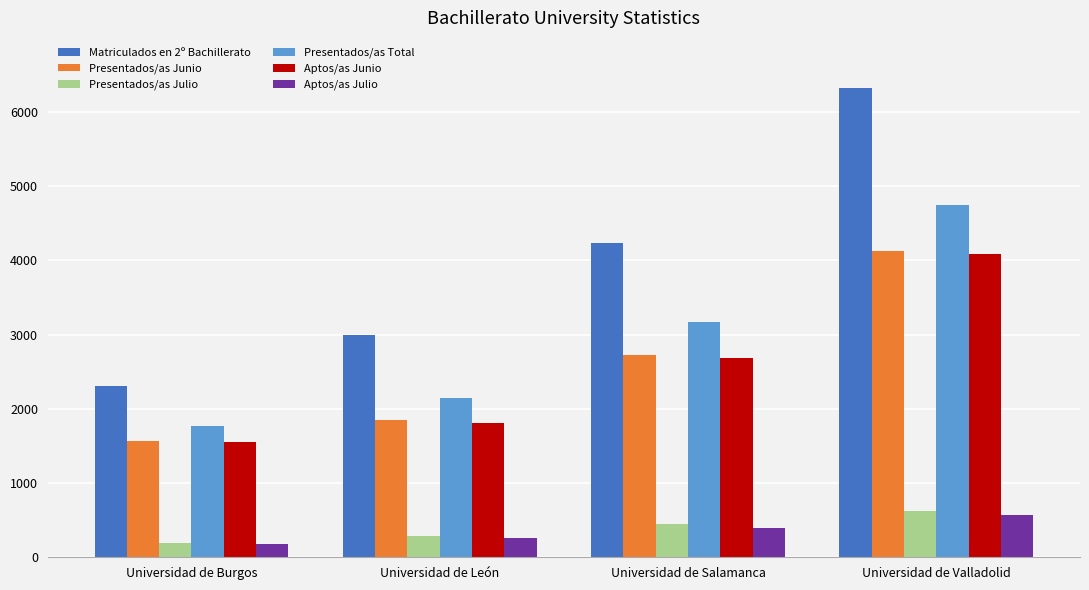

What is the difference between the highest and lowest values at Universidad de Valladolid?

5756